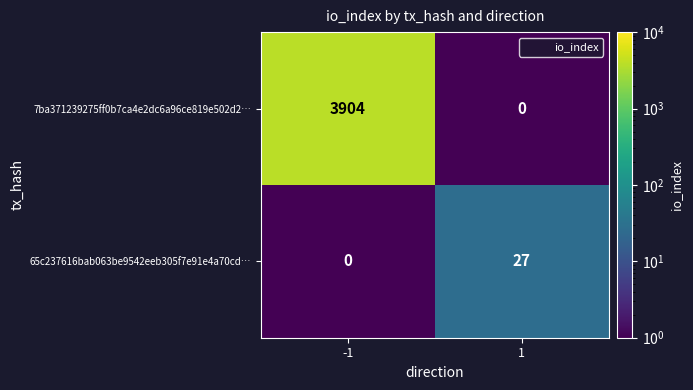

What is the difference between the maximum and minimum values in the 7ba371239275ff0b7ca4e2dc6a96ce819e502d2… series?

3904